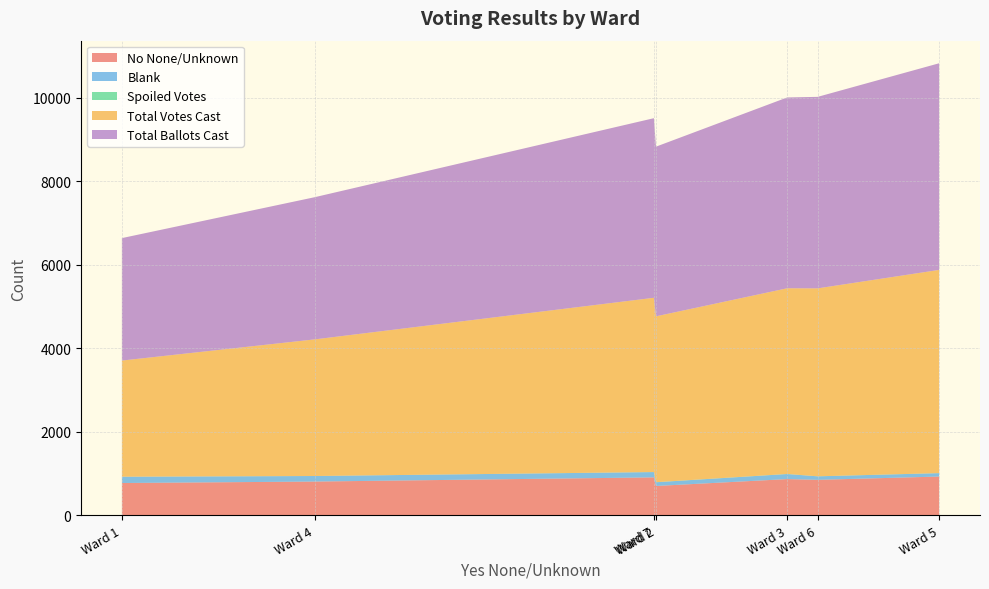

What is the lowest value of the No None/Unknown series?

702